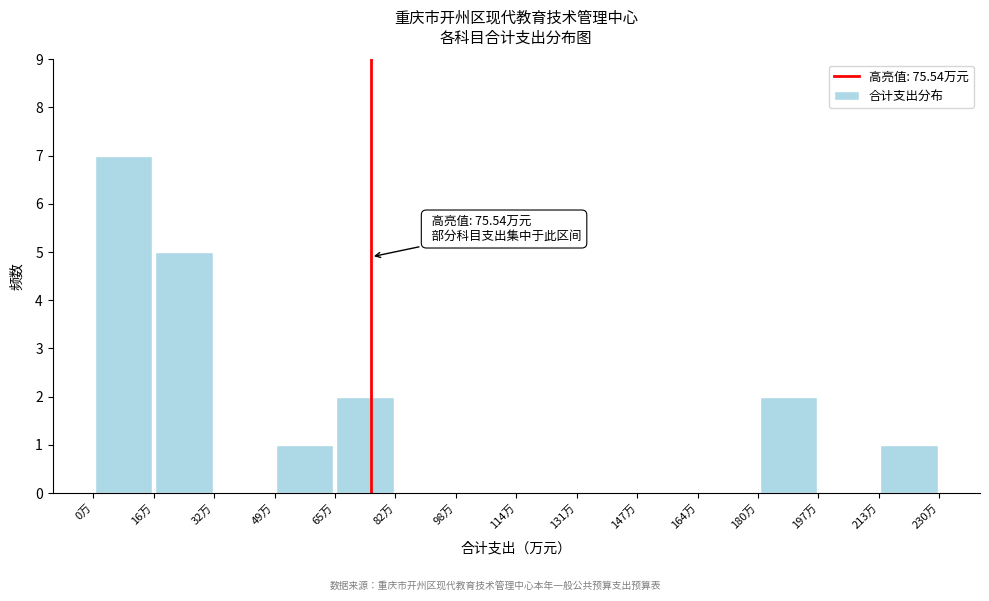

Which range on the x-axis has the tallest bar?

0 to 16